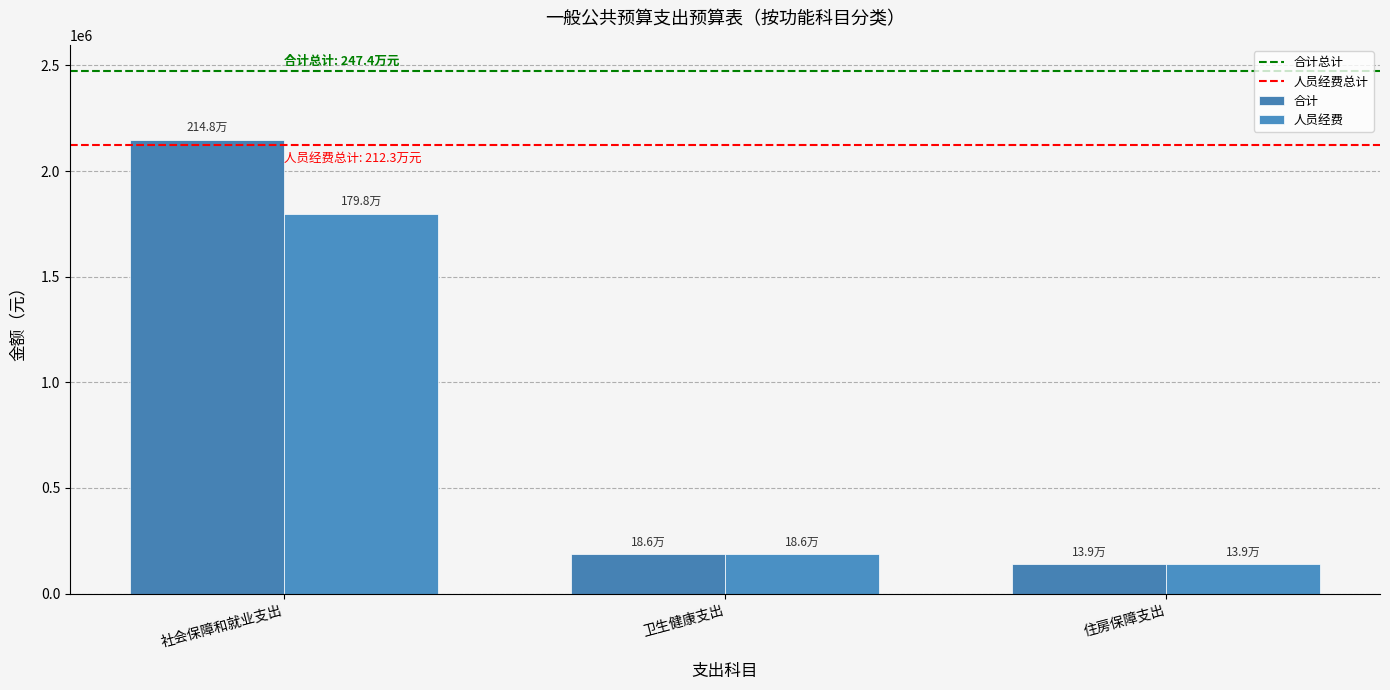

What is the average value of the 人员经费 series?

707733.7